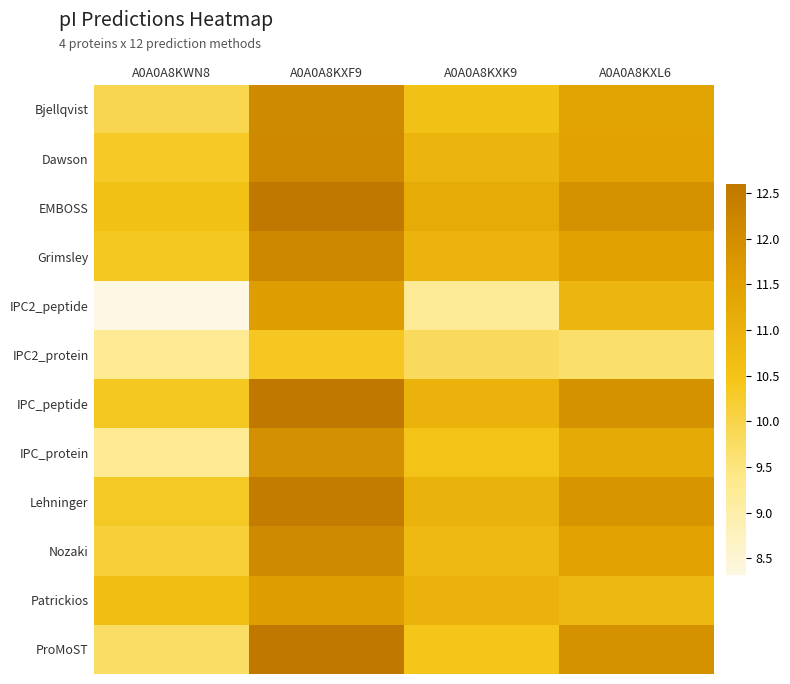

What is the minimum value shown in the chart?

8.3